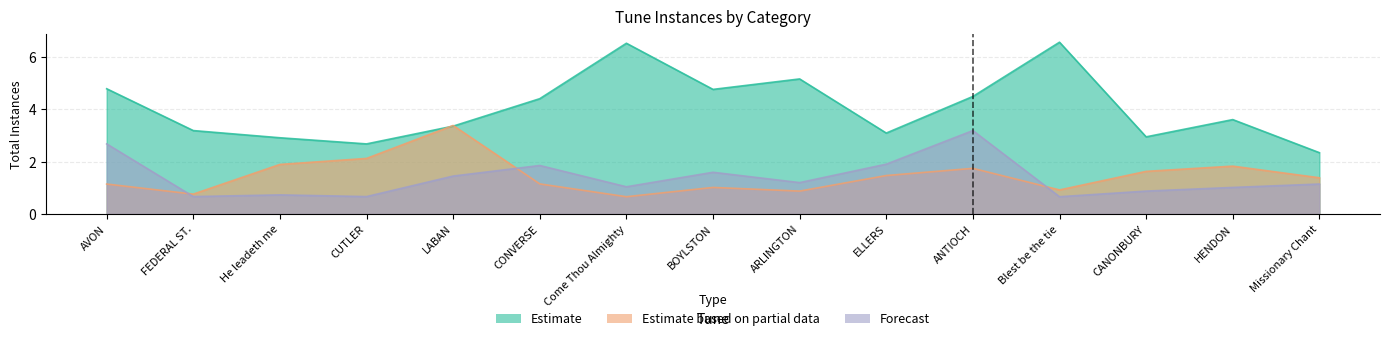

What is the greatest value displayed?

6.6